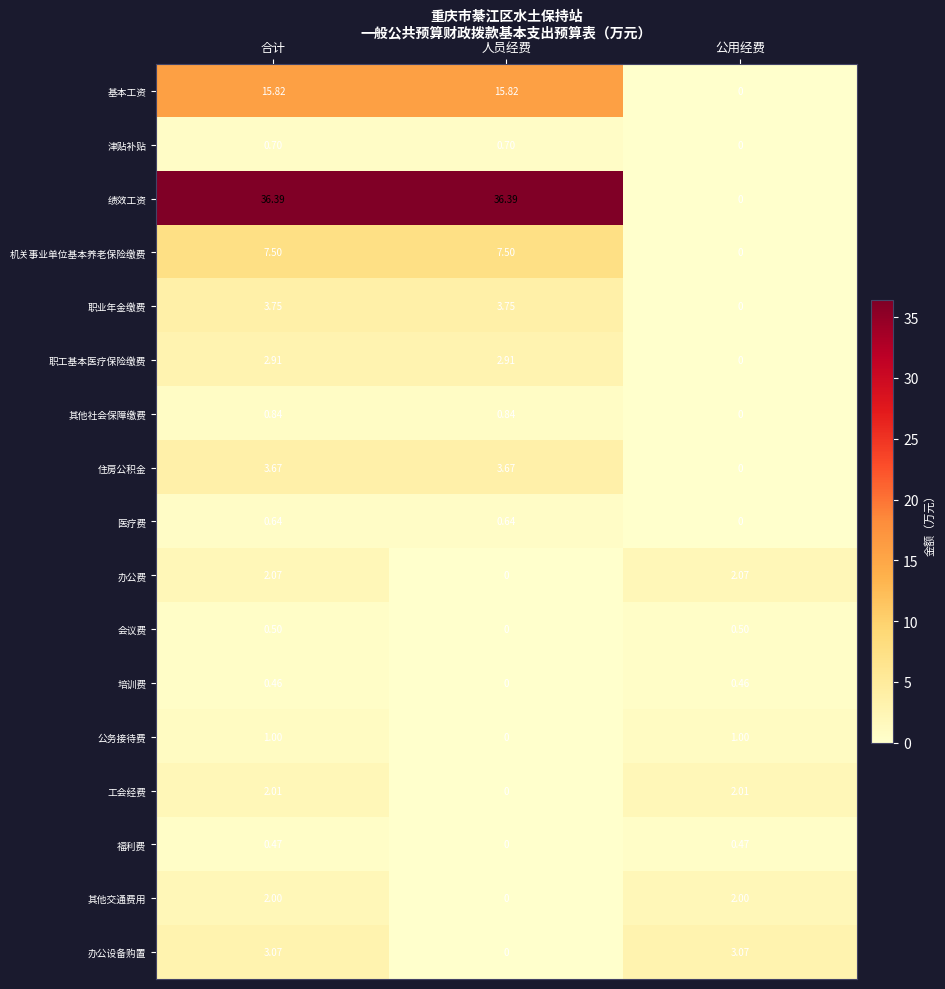

List the series in order of their peak value, highest first.

绩效工资, 基本工资, 机关事业单位基本养老保险缴费, 职业年金缴费, 住房公积金, 办公设备购置, 职工基本医疗保险缴费, 办公费, 工会经费, 其他交通费用, 公务接待费, 其他社会保障缴费, 津贴补贴, 医疗费, 会议费, 福利费, 培训费